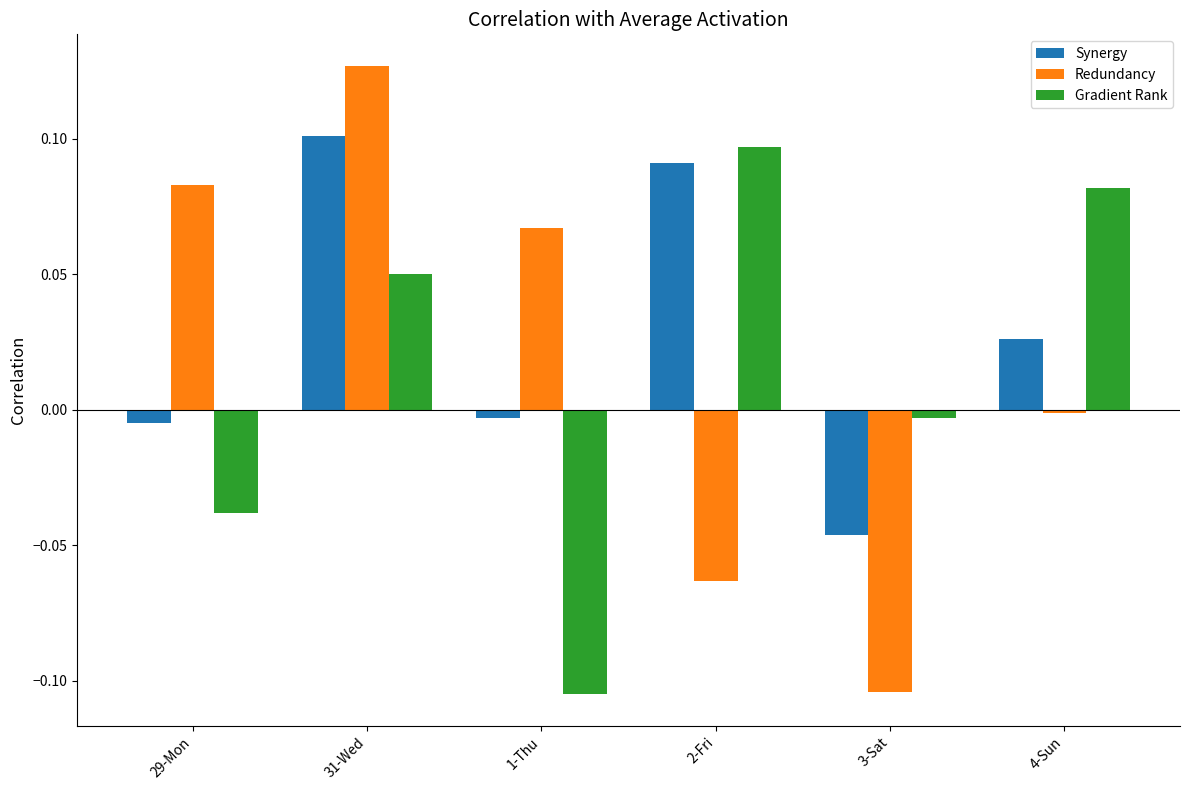

Where does the Gradient Rank series first go above 0?

31-Wed